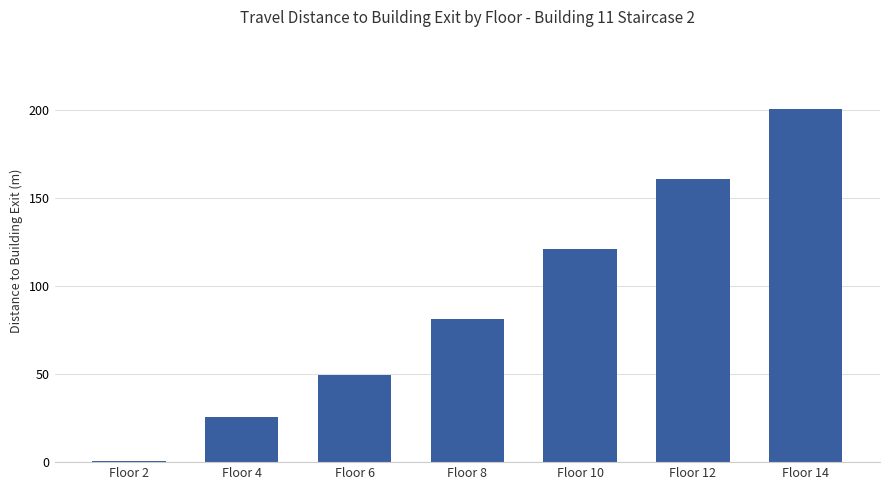

True or false: the data shows 20.5 at Floor 6.

False